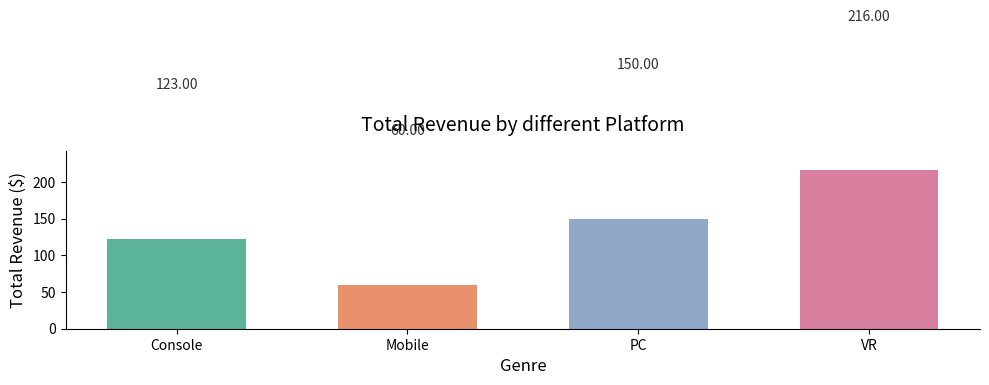

What is the sum of all values?

549